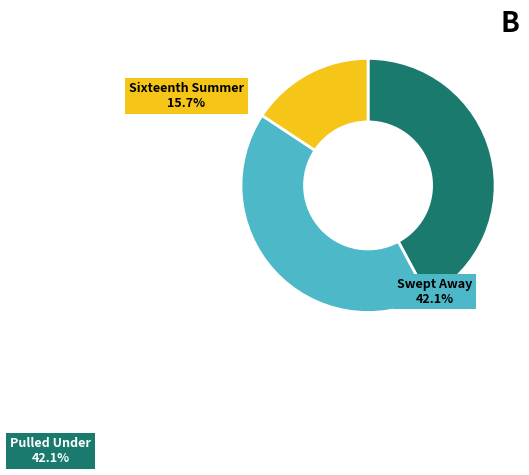

How many slices are in this pie chart?

3